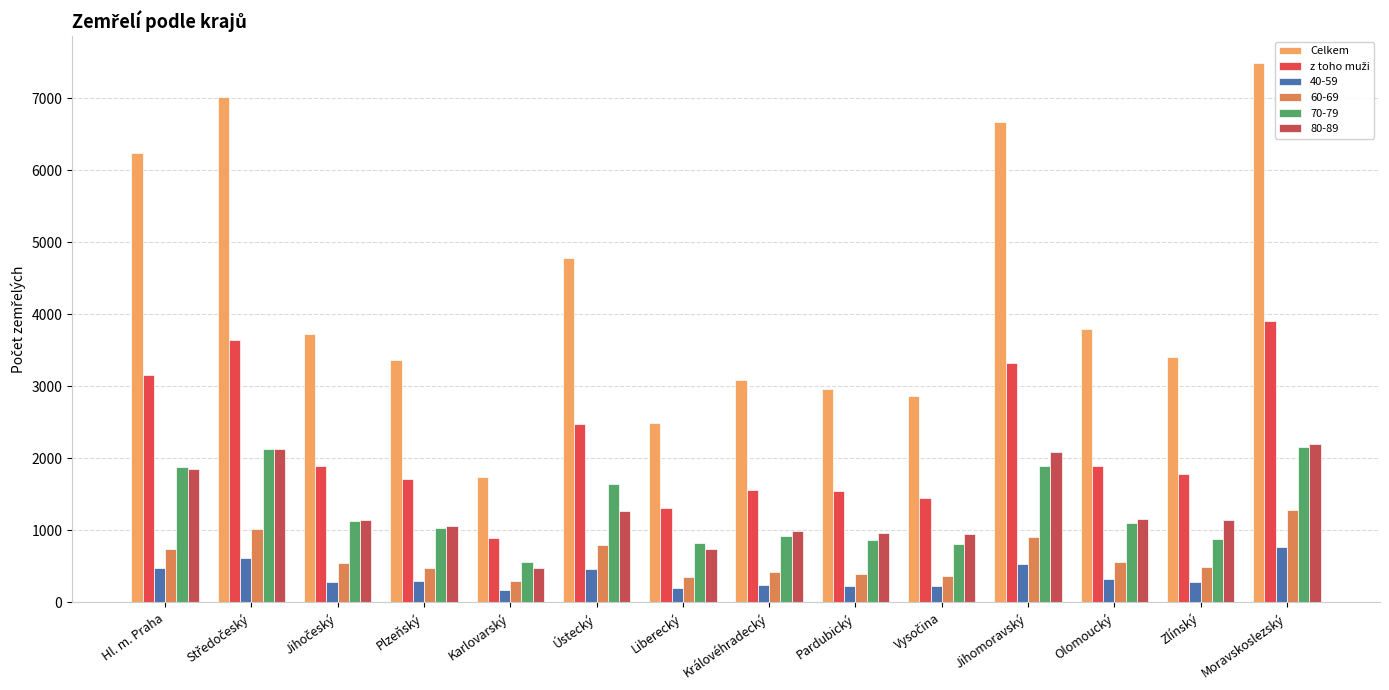

What is the greatest value displayed?

7489